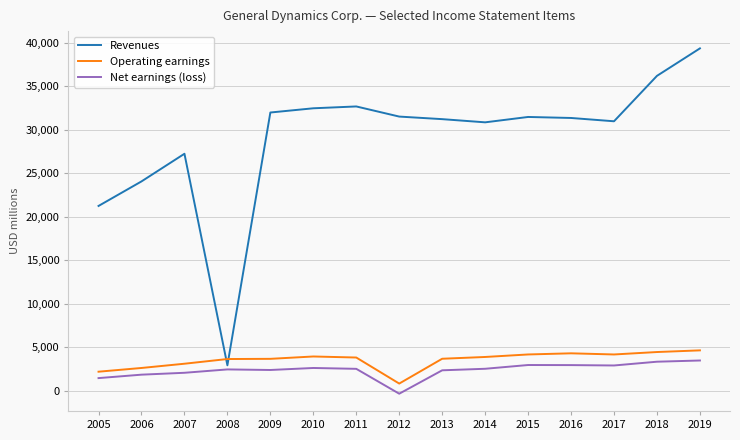

The value of Operating earnings at 2008 is 3653. True or false?

True